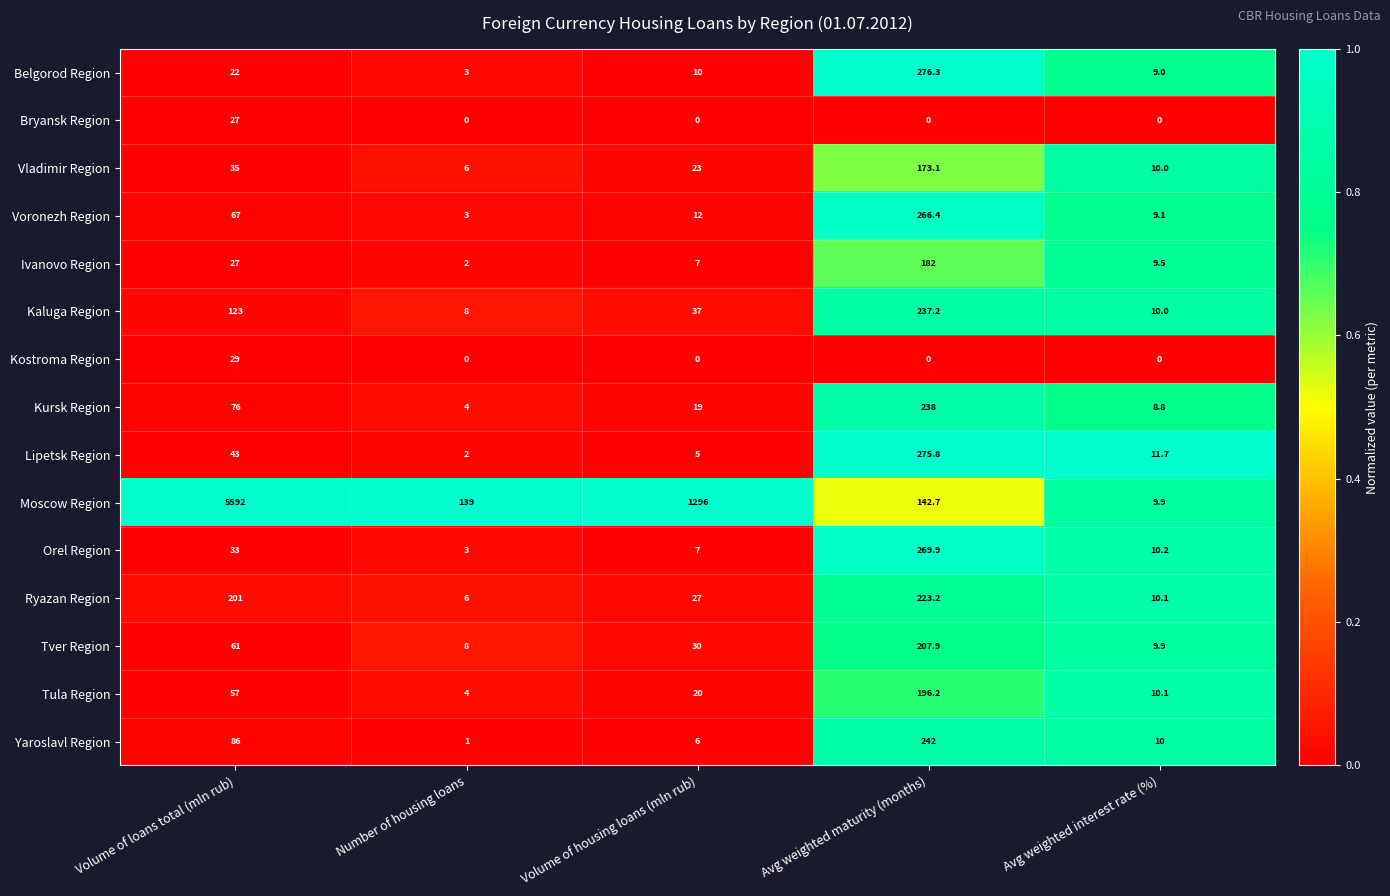

What is the highest value of the Moscow Region series?

5592.0